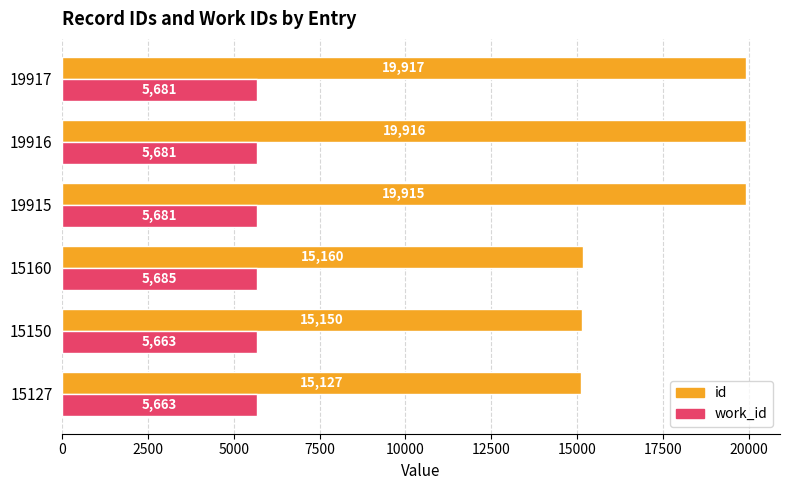

Between 15127 and 19917, which series saw the biggest shift?

id